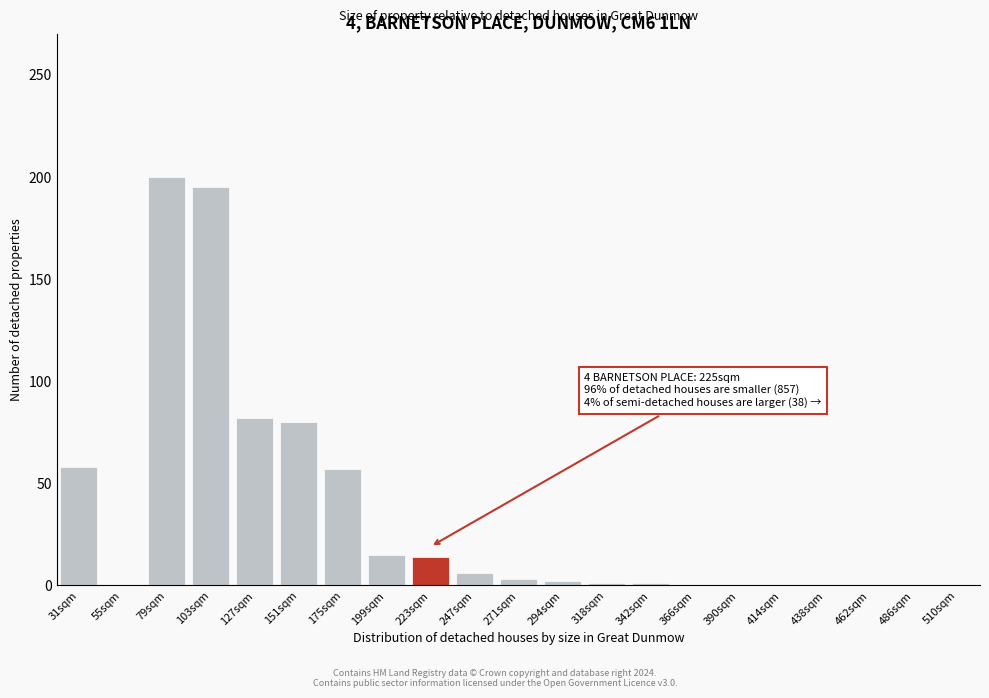

What is the sum of the values at 127sqm and 151sqm?

162